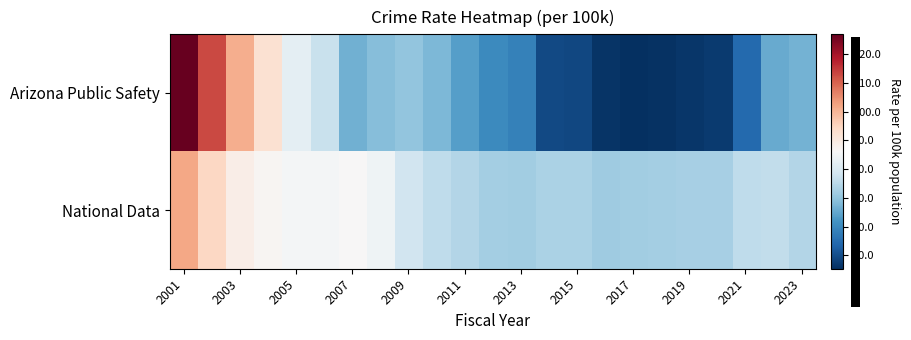

Reading left to right, list all the values displayed in this chart.

Arizona Public Safety: 126.9	113.0	100.9	92.4	82.1	77.0	66.4	68.8	70.0	67.7	63.7	60.2	58.7	49.2	49.0	46.0	45.3	45.8	46.5	47.0	54.4	65.7	66.8
National Data: 101.7	94.6	88.8	87.0	85.4	85.2	86.3	84.4	78.4	75.7	74.3	72.3	71.8	73.2	73.2	71.6	72.0	72.4	72.5	72.6	75.8	76.2	74.2